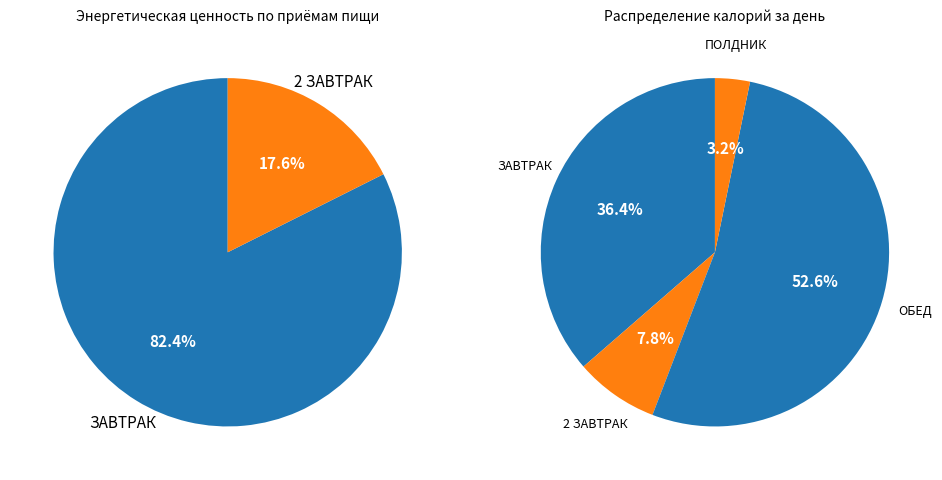

Count the number of slices in the pie.

4